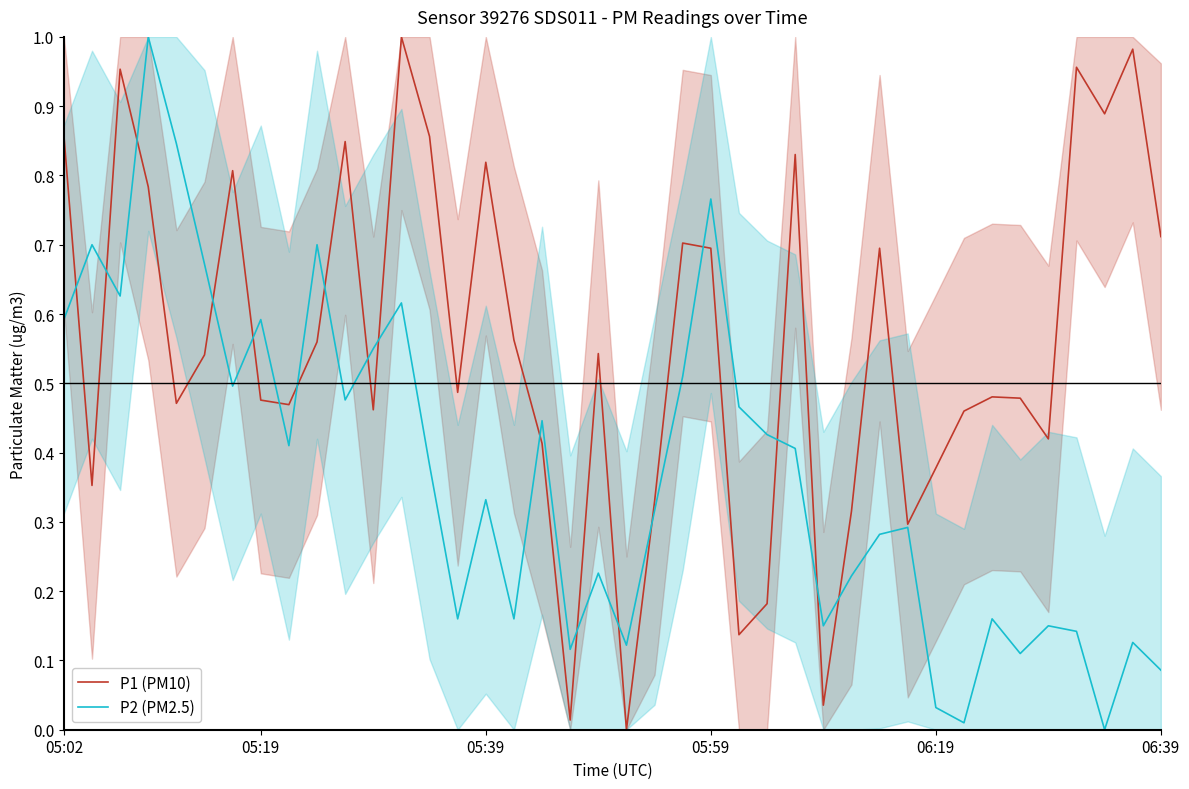

True or false: P2 (PM2.5) has a value of 0.6 at 12.

True